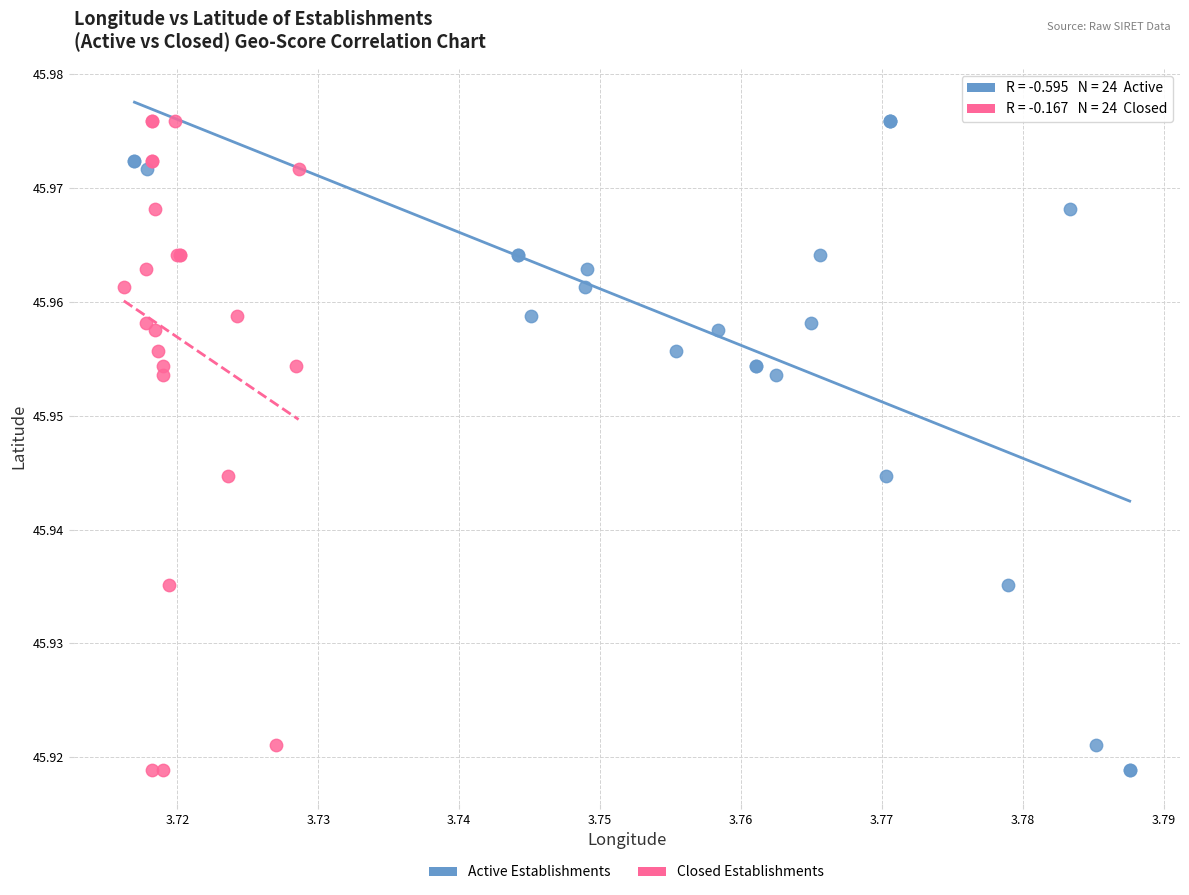

What are all the series names shown in the legend?

Active Establishments, Closed Establishments